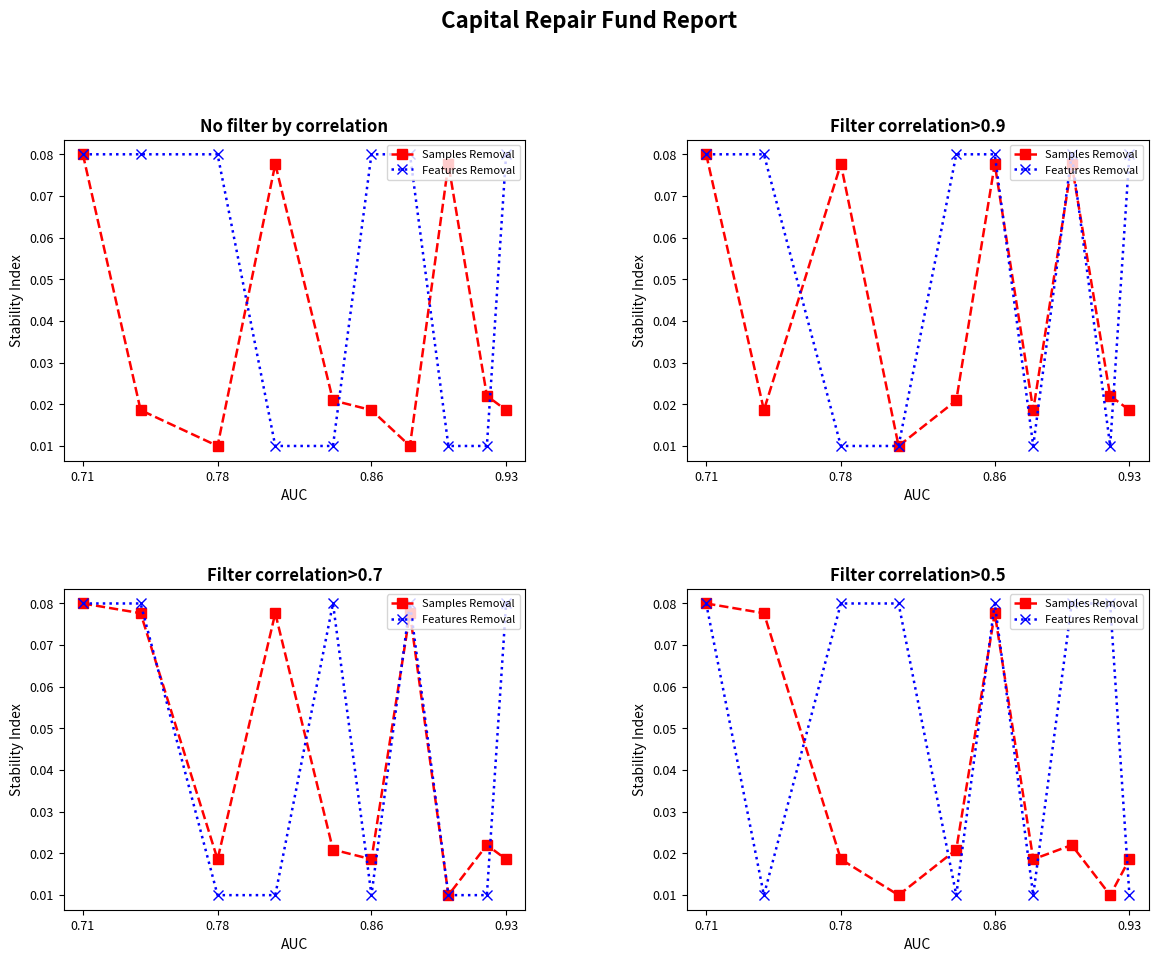

True or false: Samples Removal has a value of 0.0 at 0.93.

True